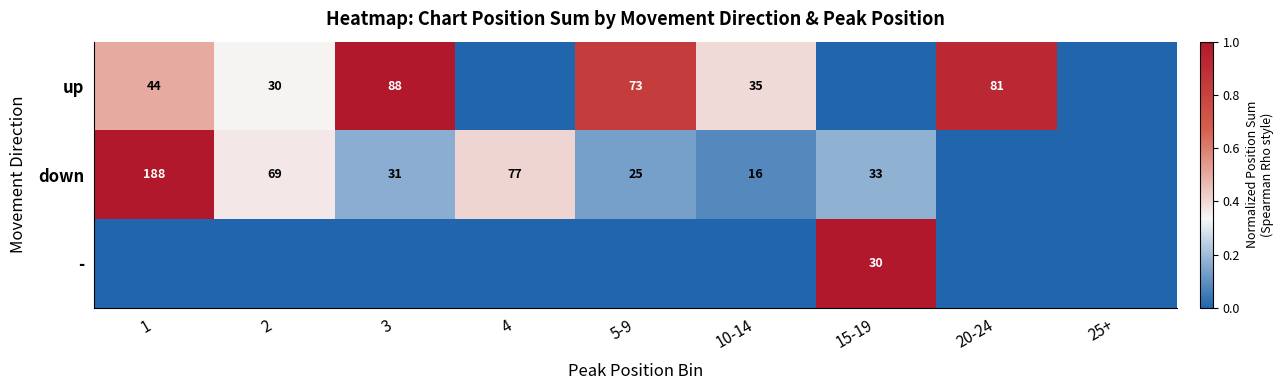

What is the sum of the down values at 2 and 4?

146